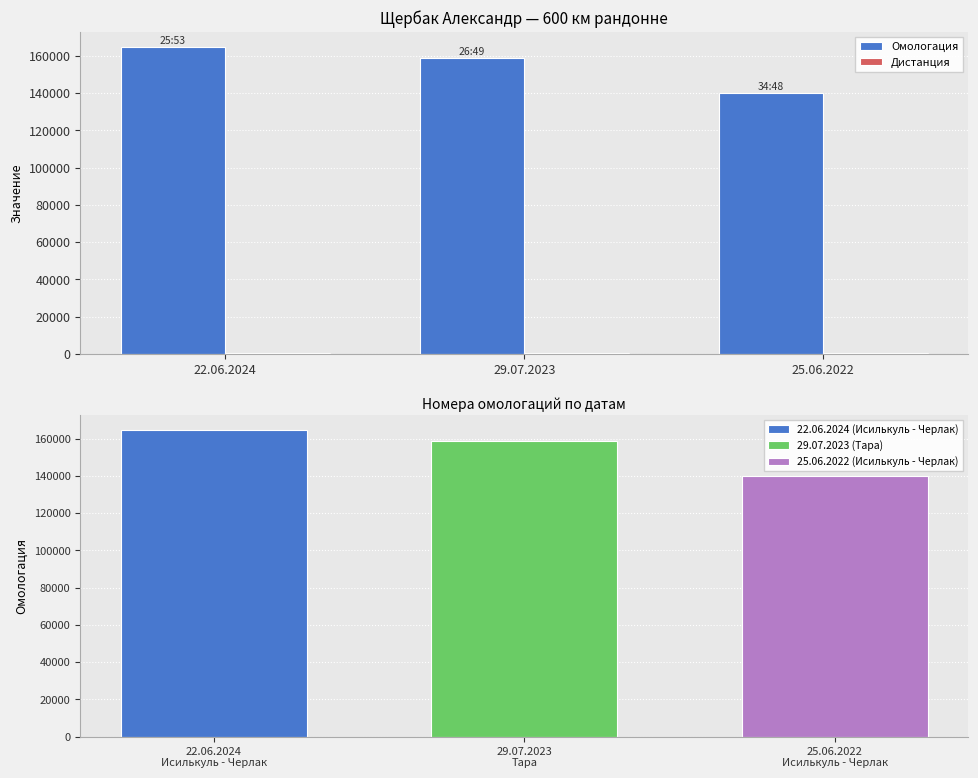

What is the lowest value of the Дистанция series?

600